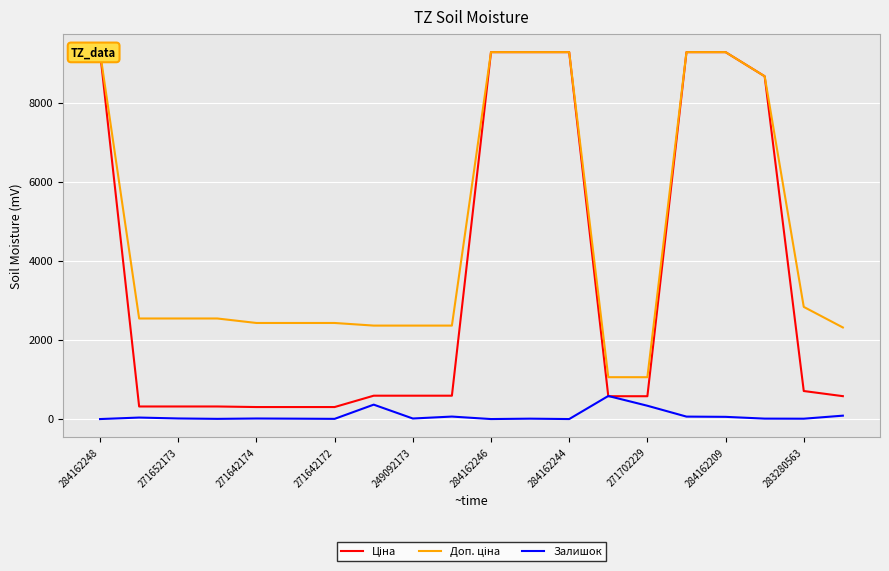

Reading left to right, extract all data points from this chart.

Ціна: 9290.5	318.3	318.3	318.3	304.1	304.1	304.1	591.6	591.6	591.6	9290.5	9290.5	9290.5	578.1	578.1	9290.5	9290.5	8679.5	710.0	579.8
Доп. ціна: 9290.5	2546.4	2546.4	2546.4	2432.8	2432.8	2432.8	2366.5	2366.5	2366.5	9290.5	9290.5	9290.5	1060.0	1060.0	9290.5	9290.5	8679.5	2839.8	2319.2
Залишок: 0.0	38.0	15.0	5.0	14.0	10.0	5.0	365.0	14.0	63.0	0.0	10.0	0.0	584.0	337.0	62.0	56.0	11.0	9.0	86.0